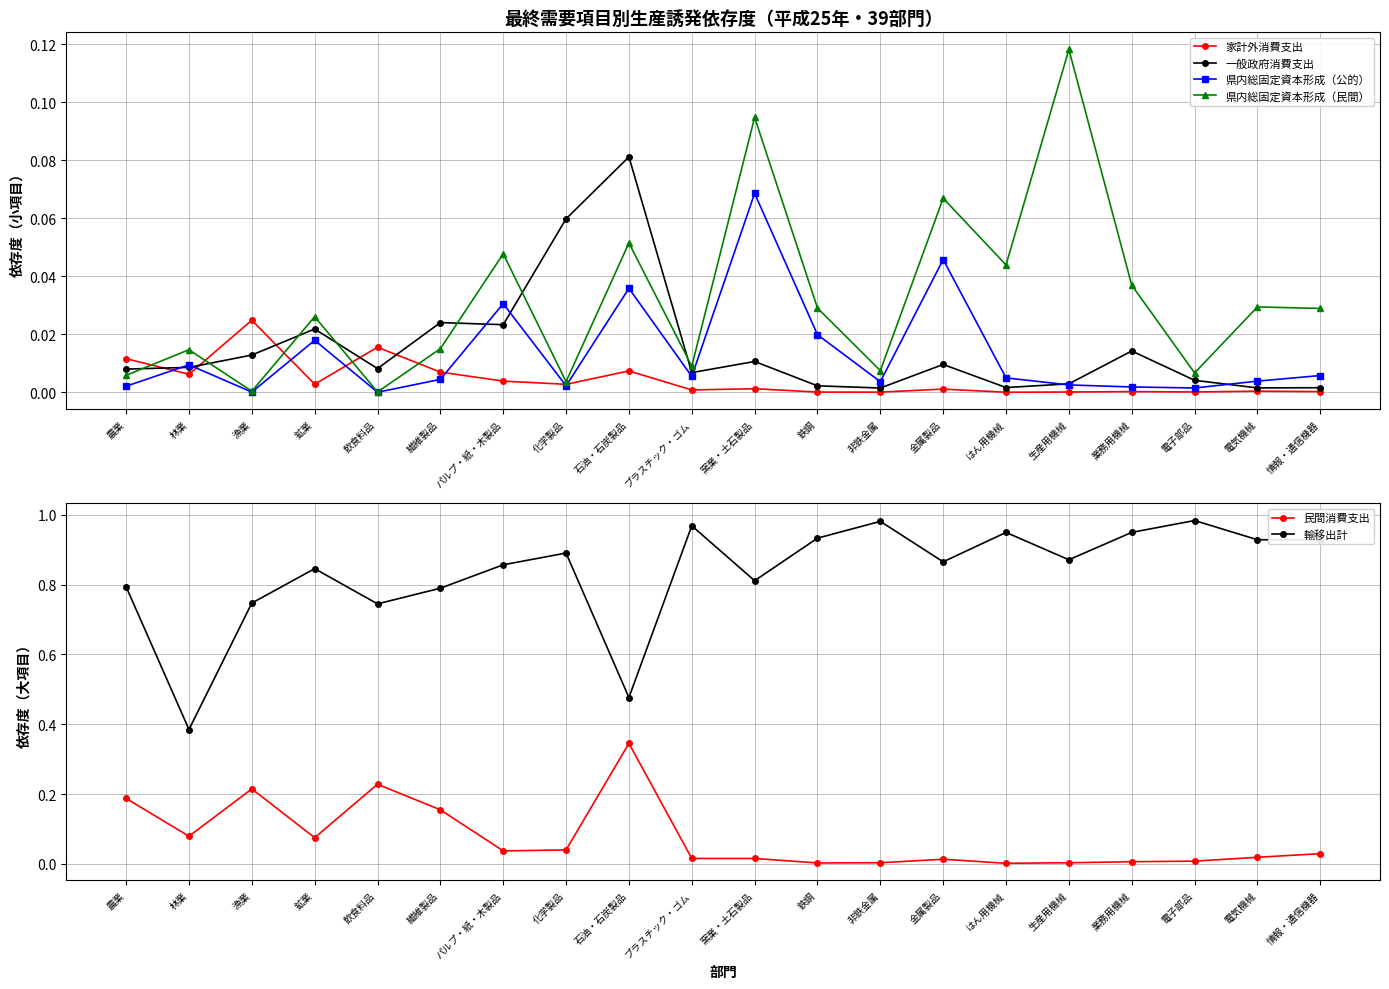

True or false: 県内総固定資本形成（公的） has more than 2 interior local peaks.

True